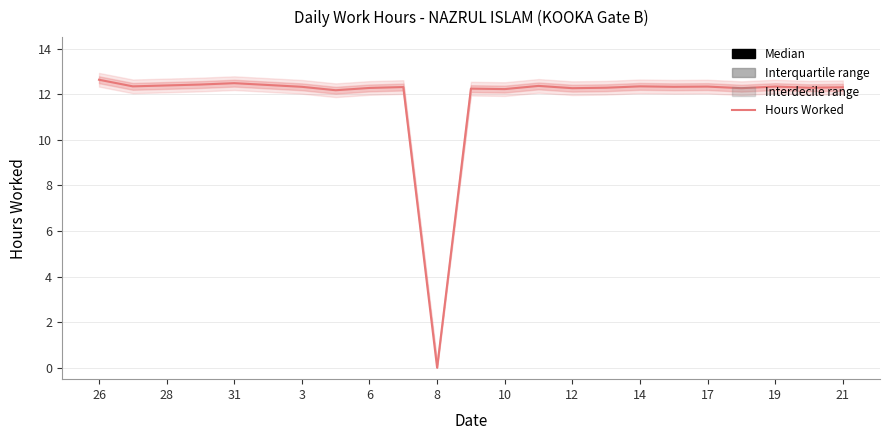

What is the change in value from 6 to 18?

-0.2